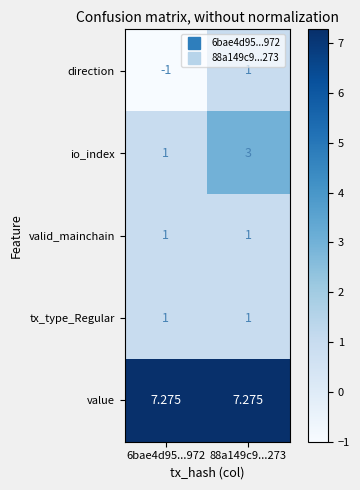

What is the smallest value displayed?

-1.0